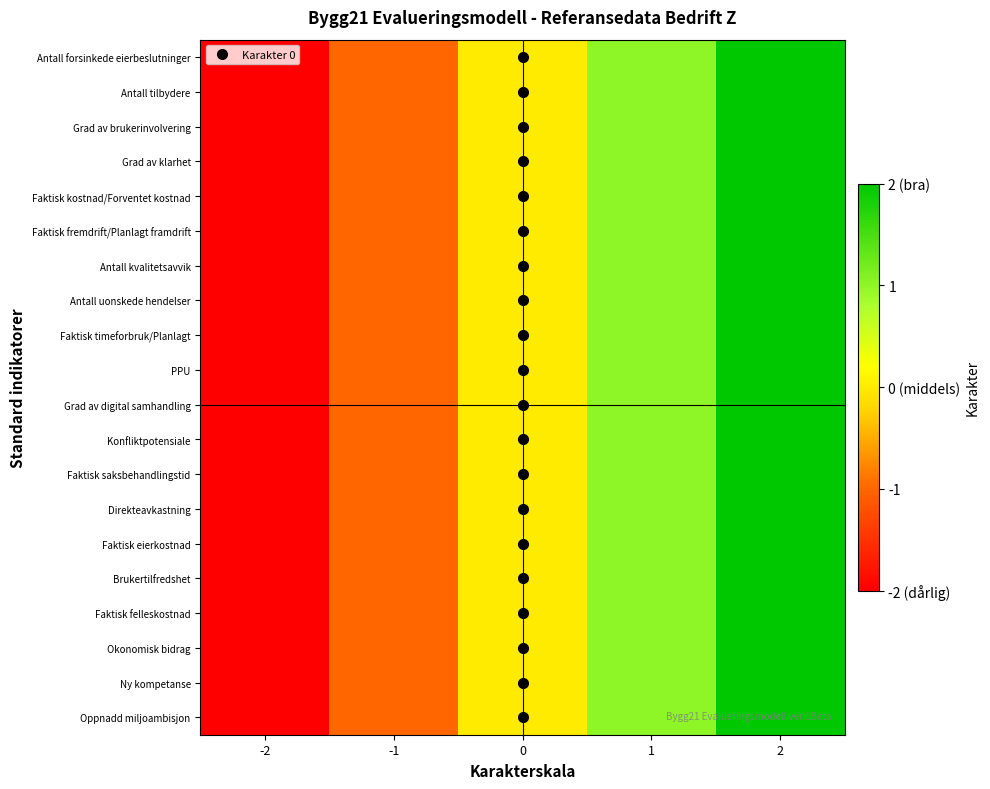

Which has a higher value, 1 or -2?

1